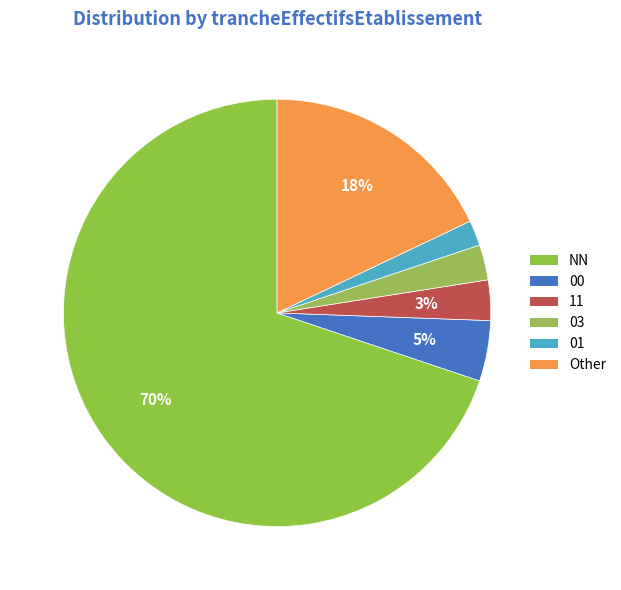

Count the number of slices in the pie.

6